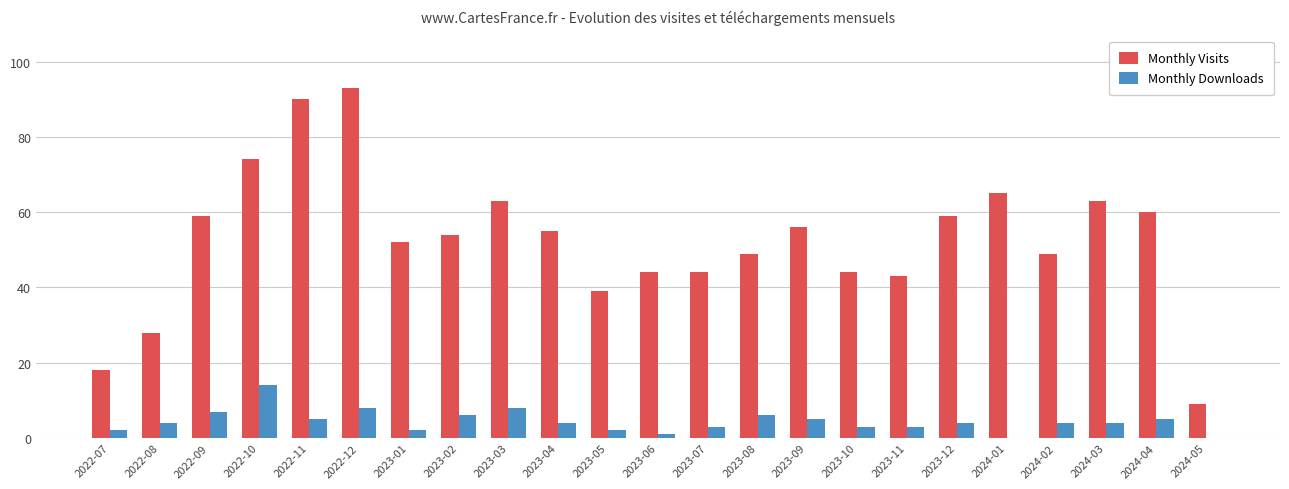

How many groups of bars are there?

23